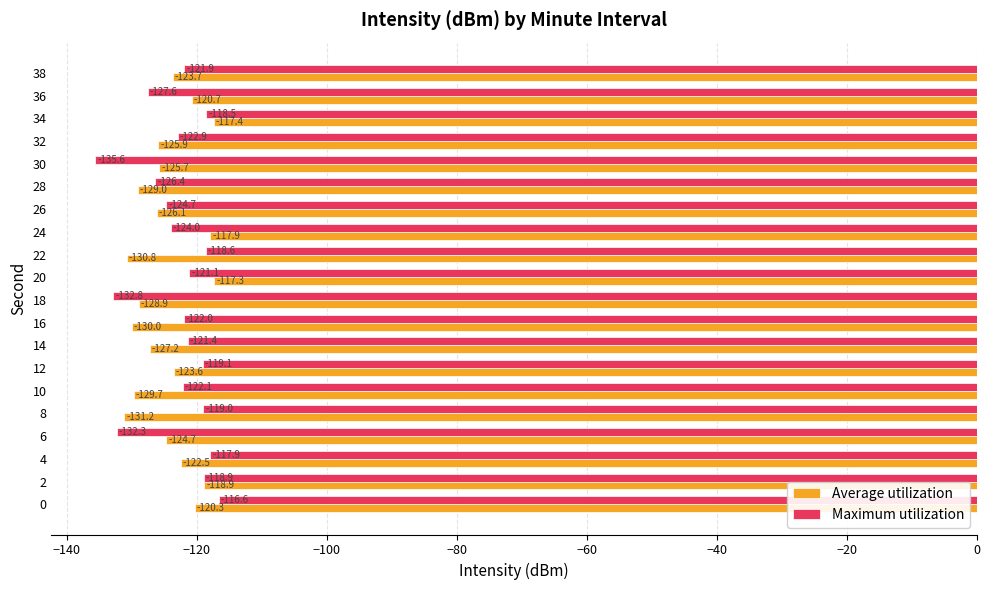

What is the spread (max minus min) of values at 34?

1.1